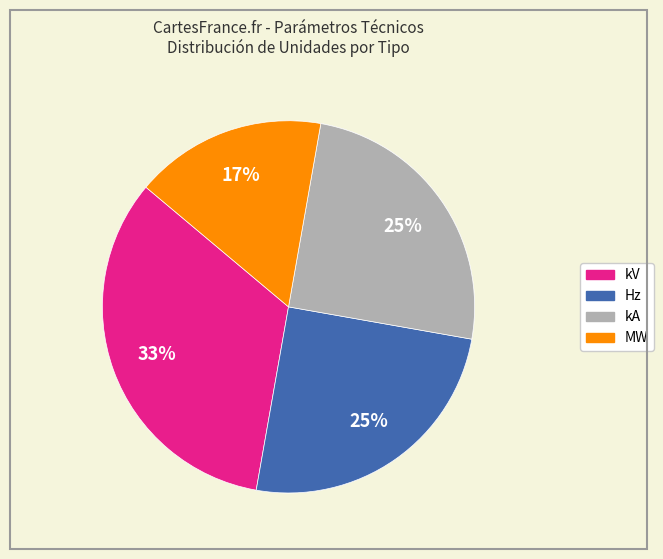

Which category has the smallest portion of the pie?

MW